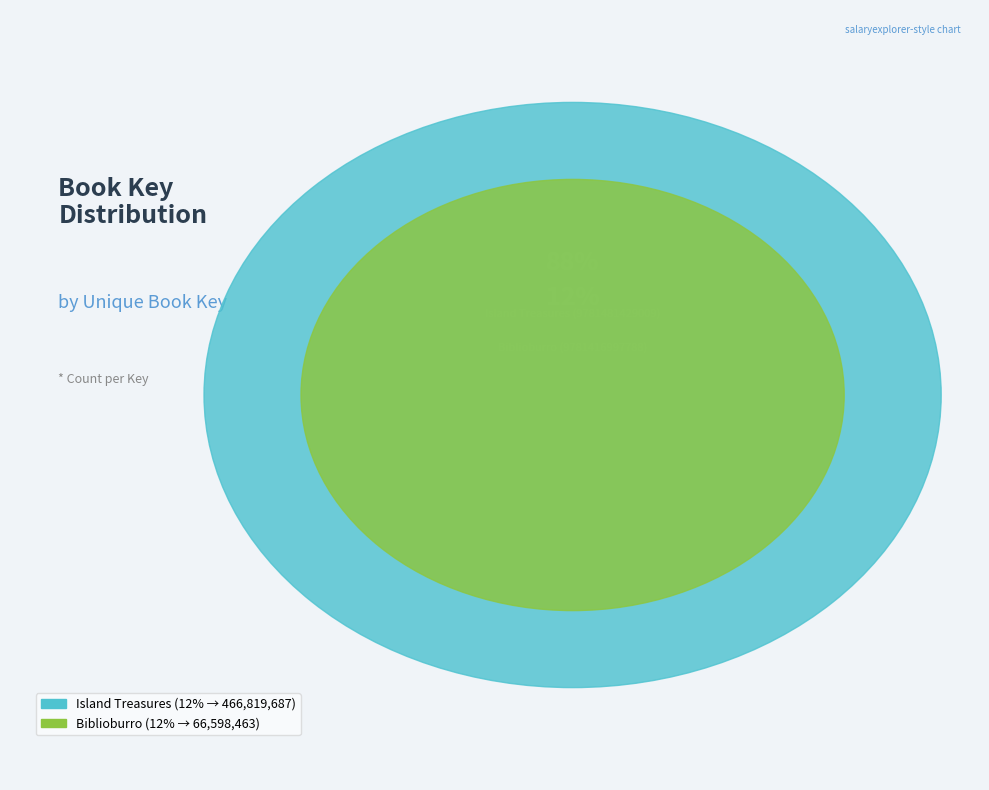

What portion of the pie excludes Island Treasures (9781481429009)?

12.5%